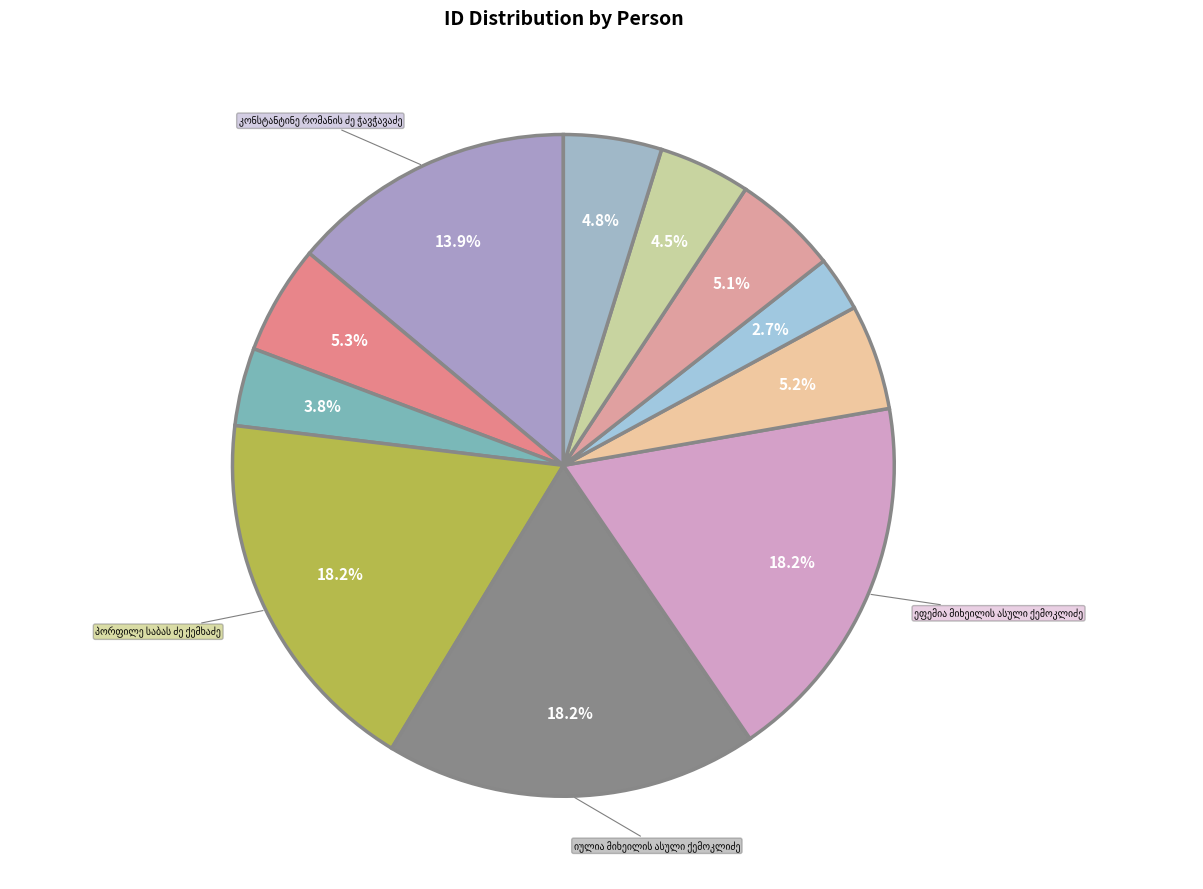

How many segments does this pie chart have?

11